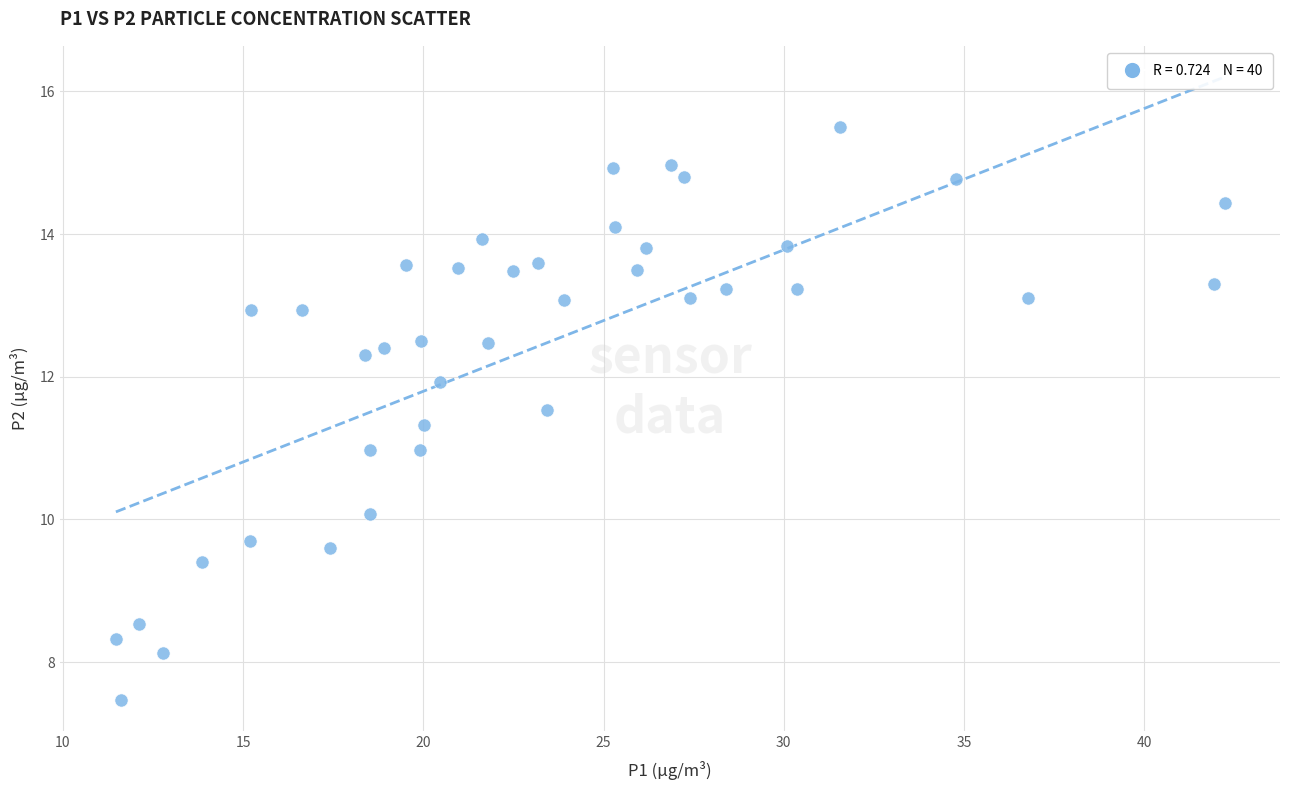

What is the range of X values (max minus min)?

30.8